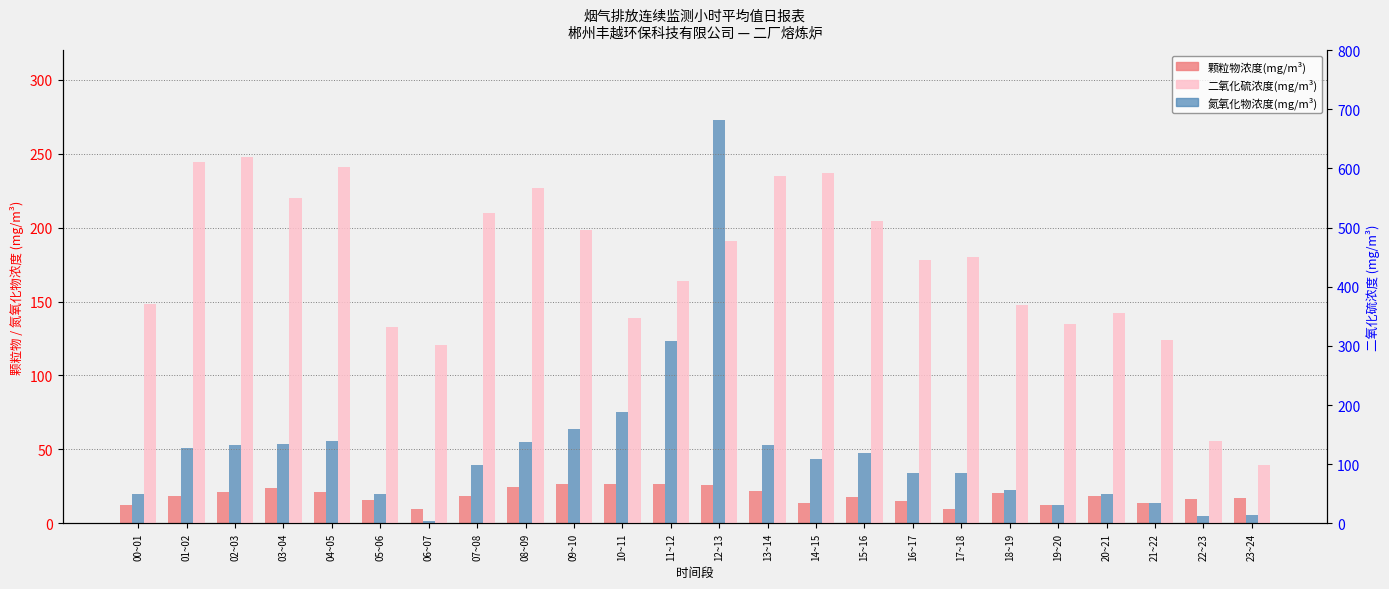

At which category does the chart reach its peak across all series?

02~03